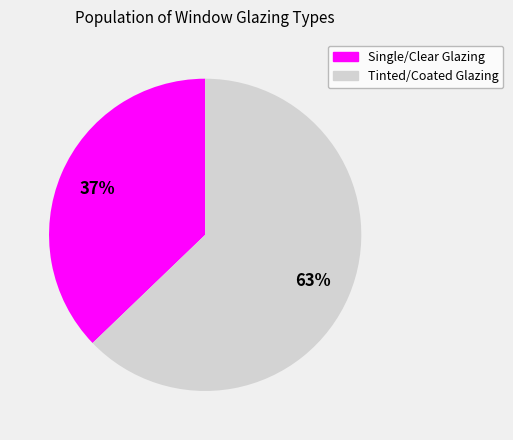

To the nearest percent, what is the average slice percentage?

50%